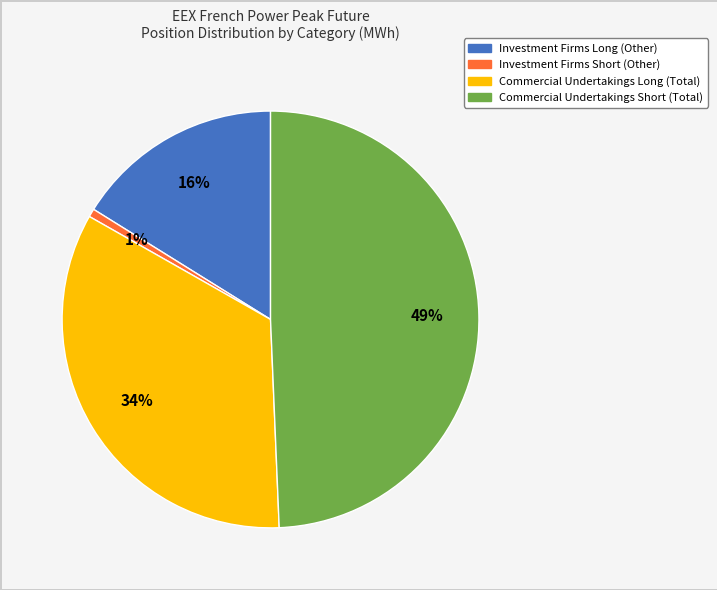

To the nearest percent, what portion does Investment Firms Long (Other) represent?

16%